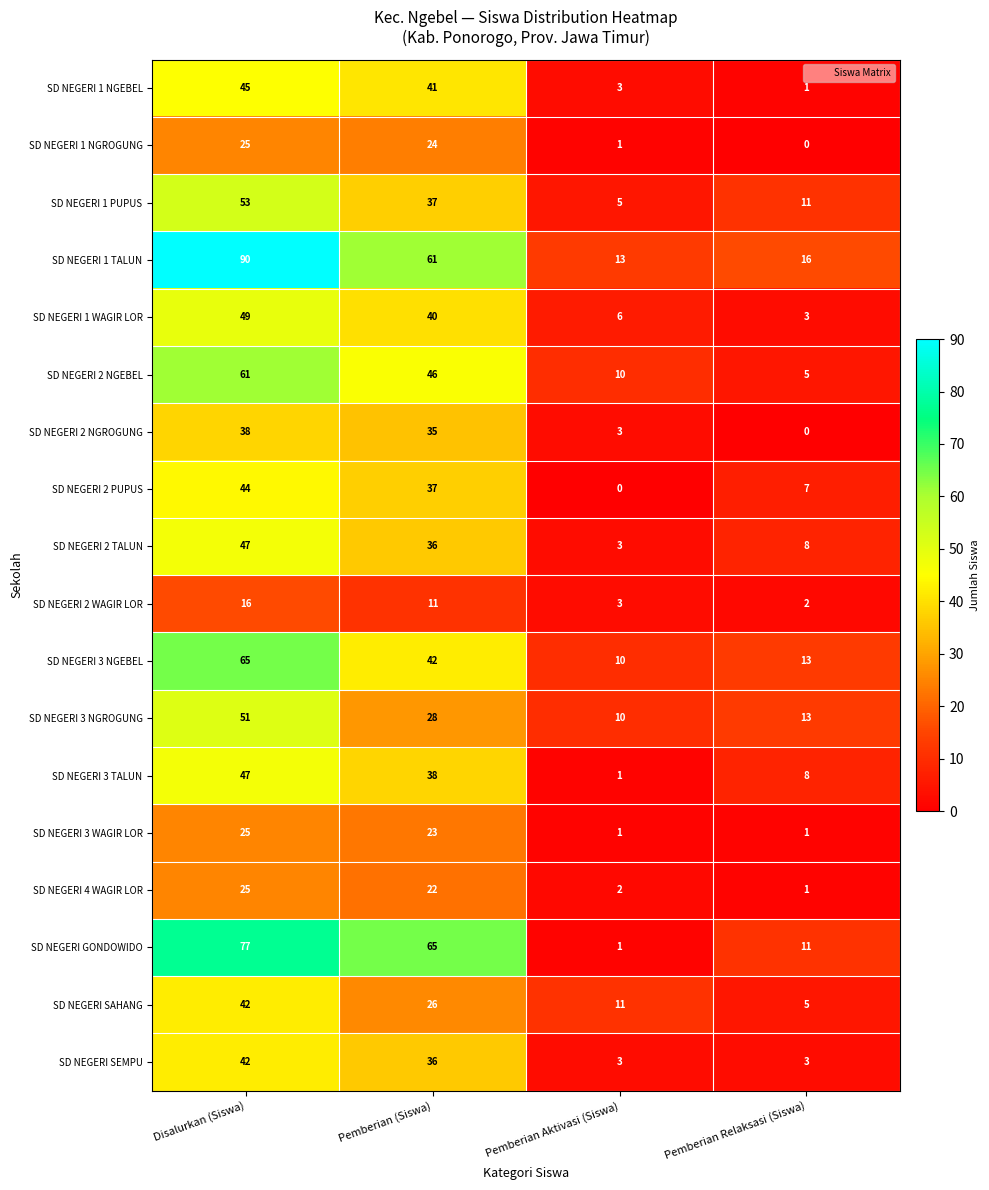

List the labels in order of SD NEGERI SAHANG value, largest first.

Disalurkan (Siswa), Pemberian (Siswa), Pemberian Aktivasi (Siswa), Pemberian Relaksasi (Siswa)